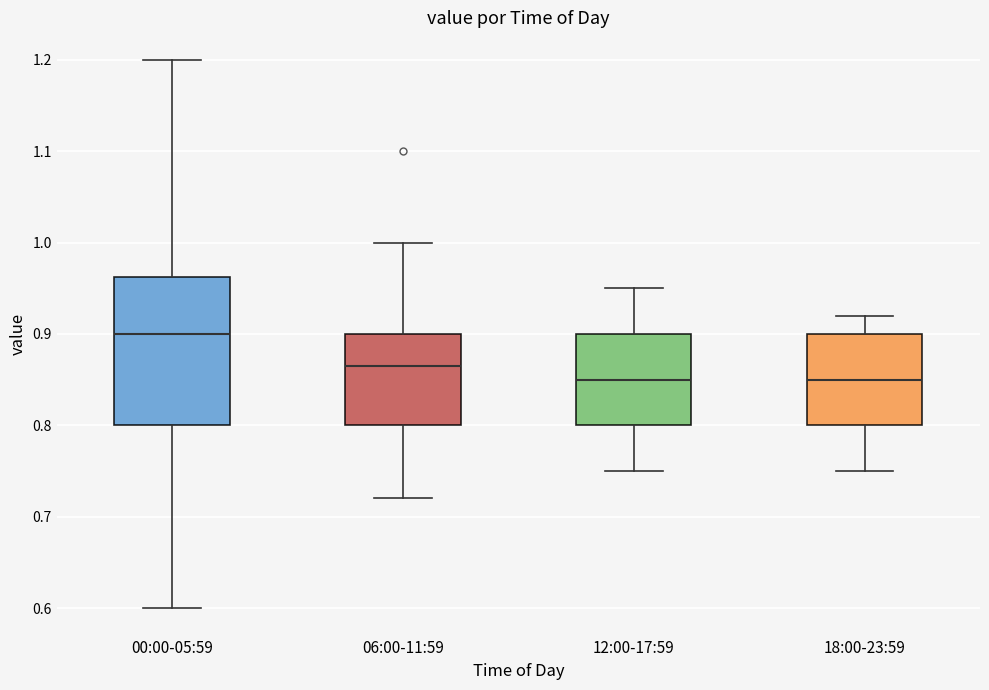

Reading left to right, read every box against the y-axis: the position of its median line, the range the box covers, and the ends of its whiskers. The values are not printed on the chart, so give them approximately, as read against the axis.

00:00-05:59: median 0.90, box 0.80 to 0.96, whiskers 0.60 to 1.20
06:00-11:59: median 0.87, box 0.80 to 0.90, whiskers 0.72 to 1.00
12:00-17:59: median 0.85, box 0.80 to 0.90, whiskers 0.75 to 0.95
18:00-23:59: median 0.85, box 0.80 to 0.90, whiskers 0.75 to 0.92